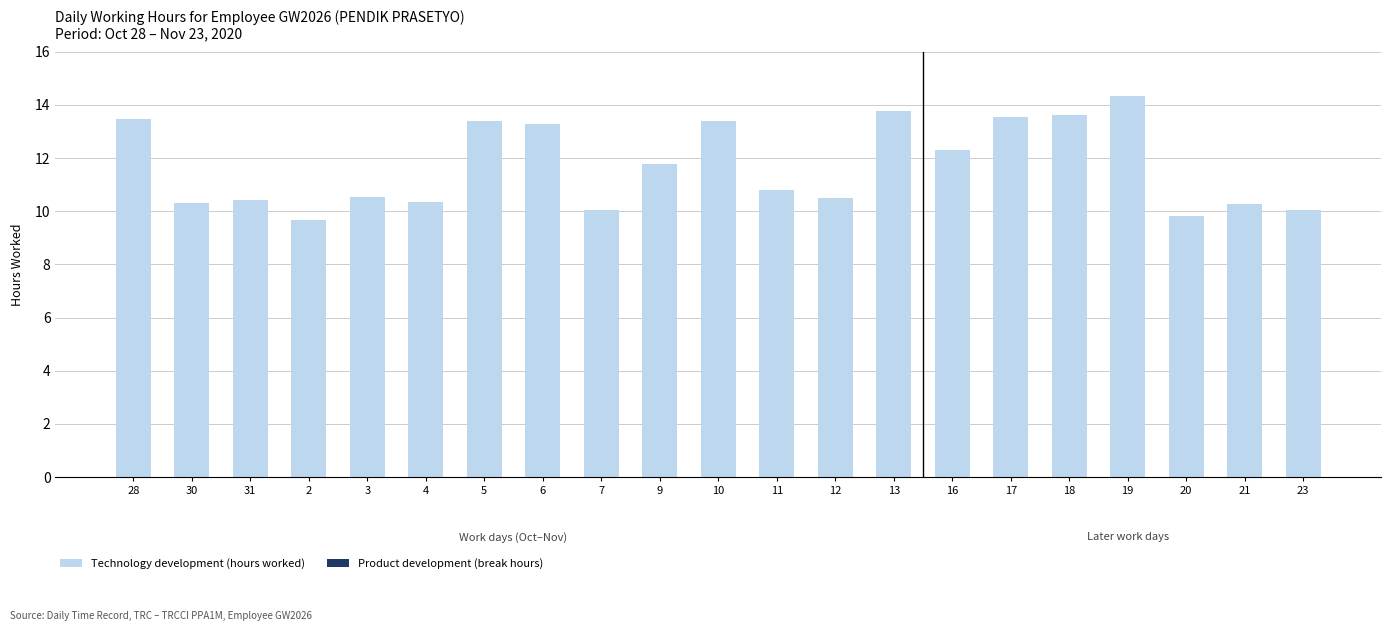

What is the sum of all values?

245.7